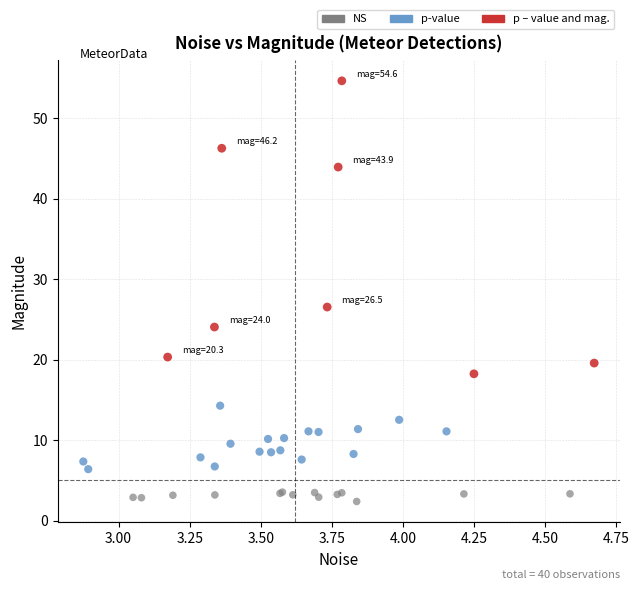

Which series has the largest Y range (max minus min)?

p – value and mag.